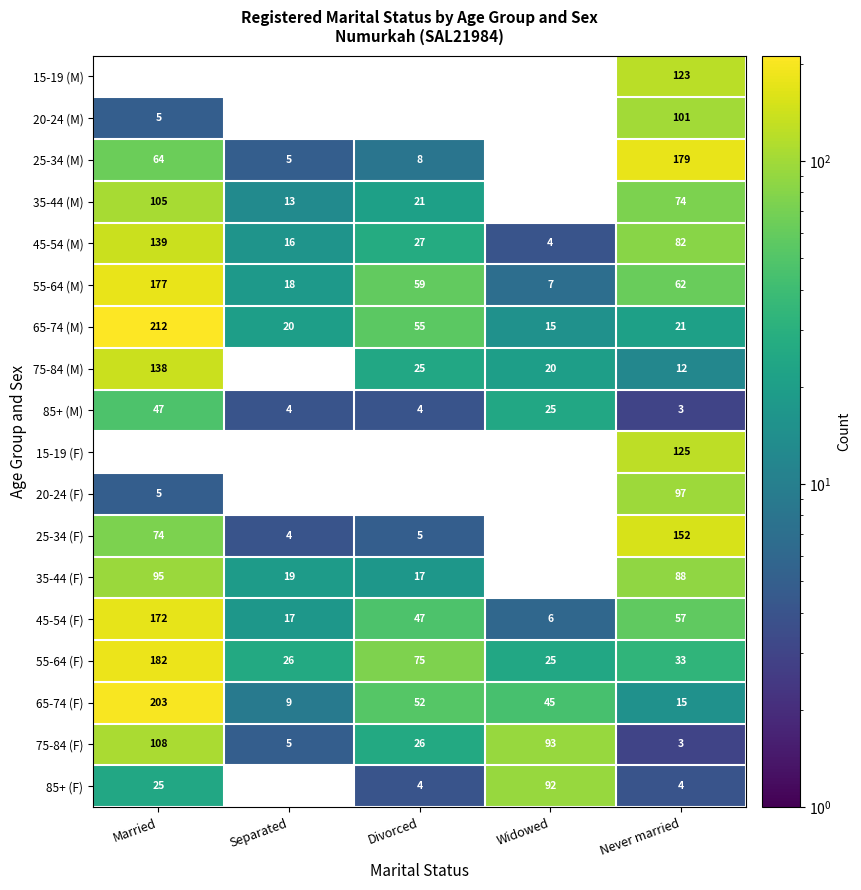

Which series has the widest spread of values?

65-74 (M)